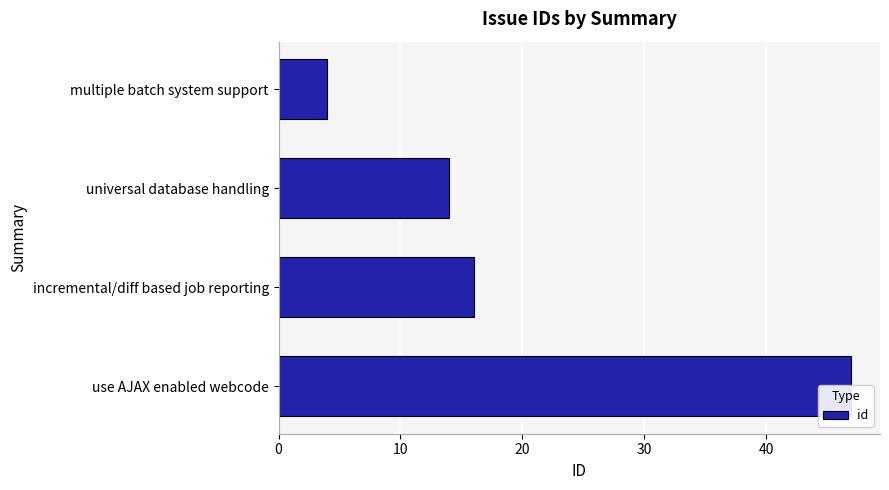

How many bars are there in total?

4